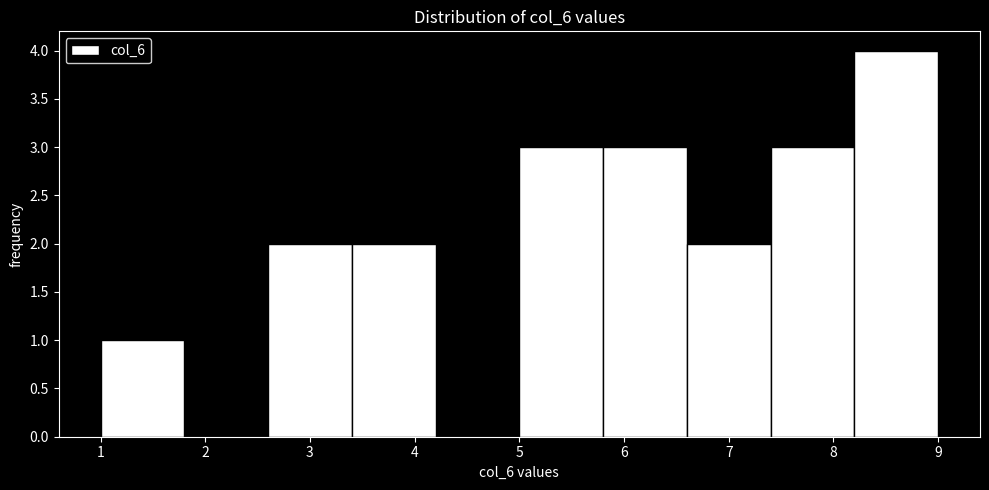

Over which range of the x-axis is the bar tallest?

8.2 to 9.0